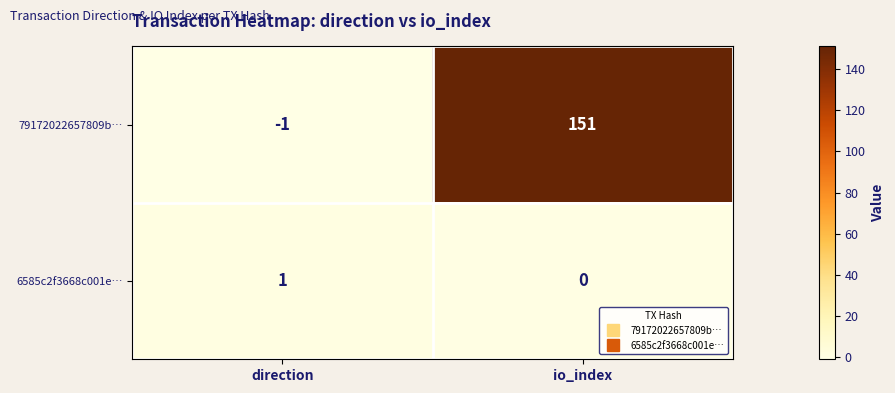

List the series in order of their peak value, lowest first.

6585c2f3668c001e…, 79172022657809b…